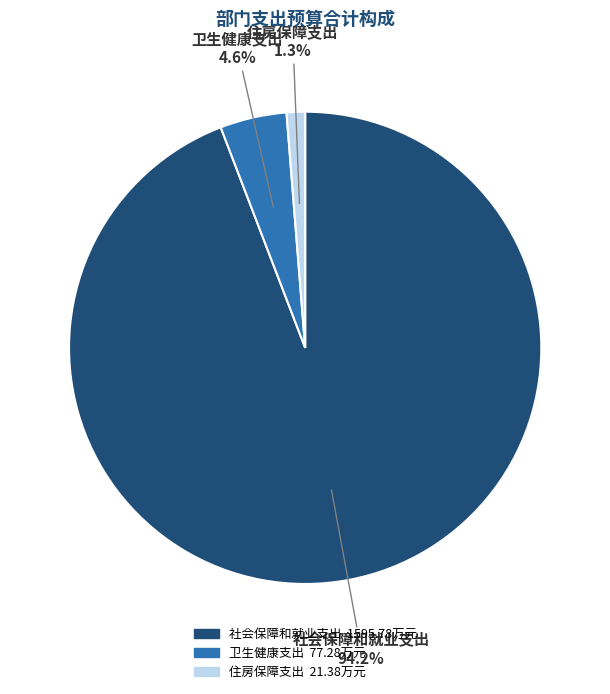

Rank the categories by value from highest to lowest.

社会保障和就业支出, 卫生健康支出, 住房保障支出